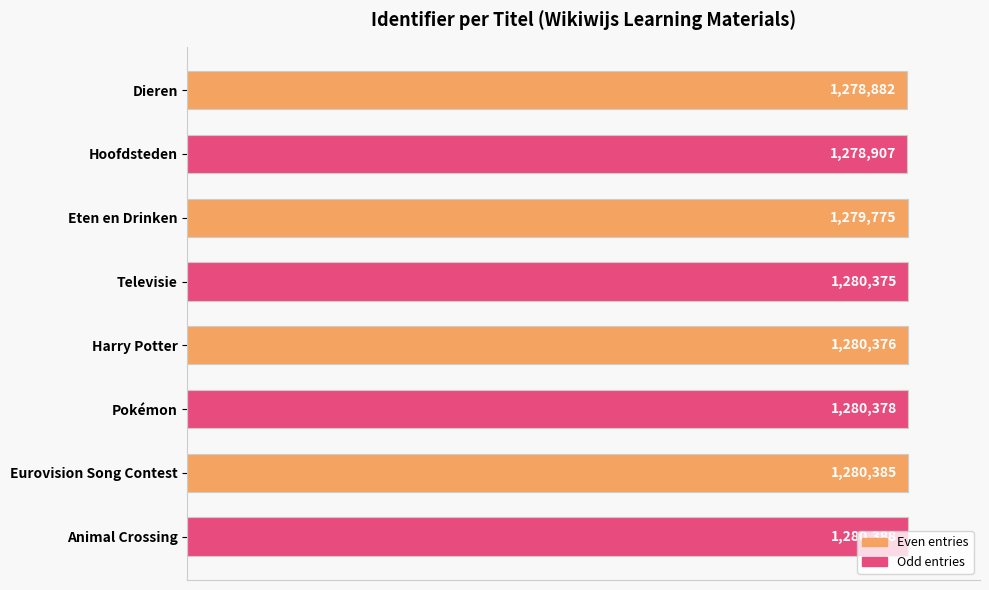

How many bars are there in total?

8